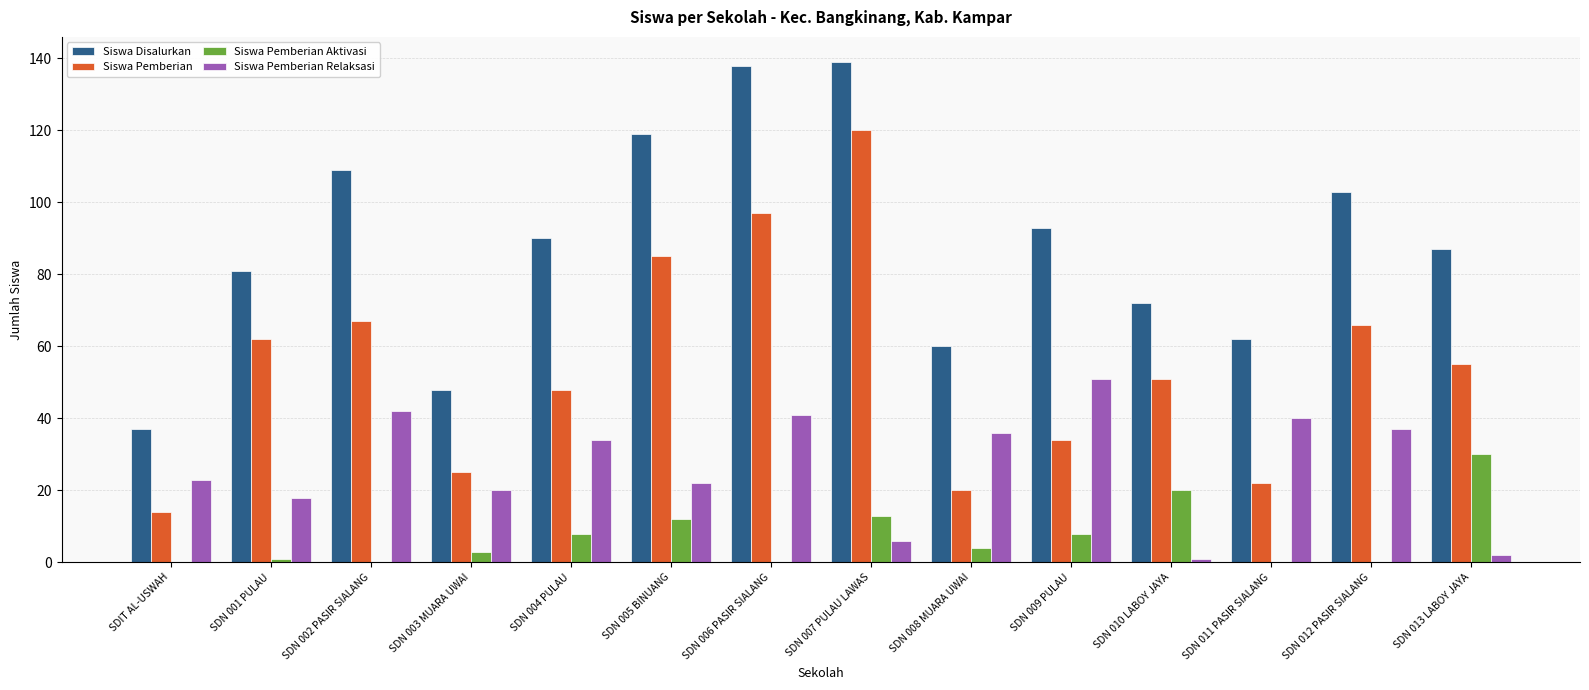

Reading left to right, what are all the values shown in this chart?

Siswa Disalurkan: 37	81	109	48	90	119	138	139	60	93	72	62	103	87
Siswa Pemberian: 14	62	67	25	48	85	97	120	20	34	51	22	66	55
Siswa Pemberian Aktivasi: 0	1	0	3	8	12	0	13	4	8	20	0	0	30
Siswa Pemberian Relaksasi: 23	18	42	20	34	22	41	6	36	51	1	40	37	2